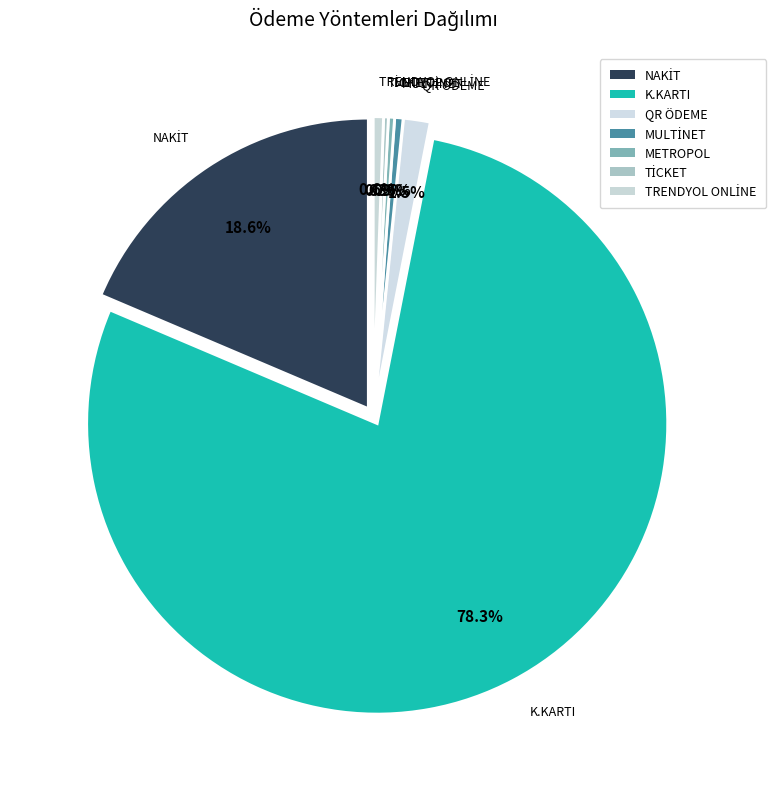

What is the total percentage of TRENDYOL ONLİNE and QR ÖDEME?

2.0%